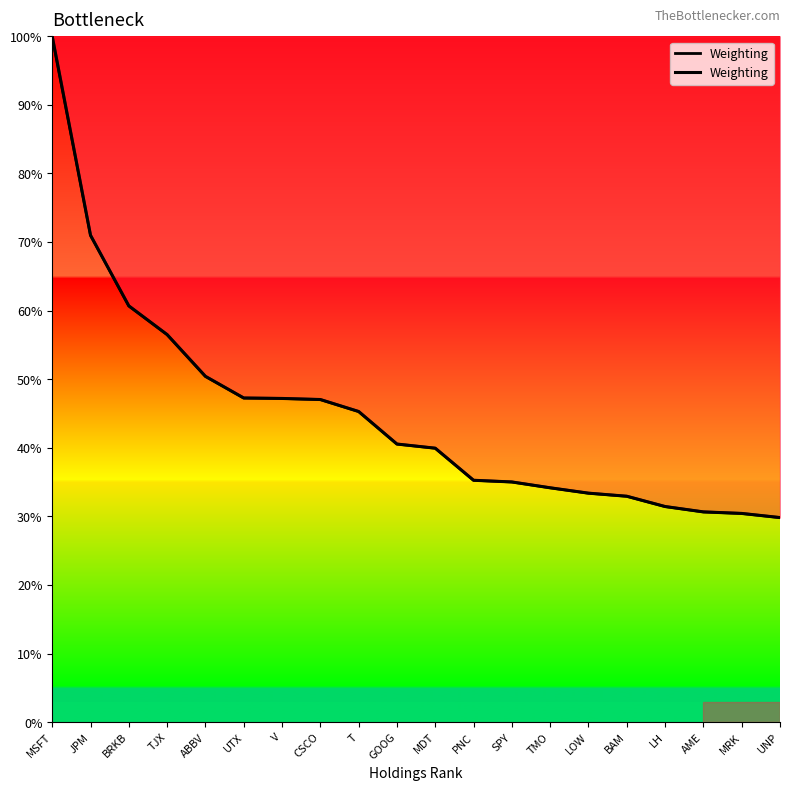

What is the average value?

45.0